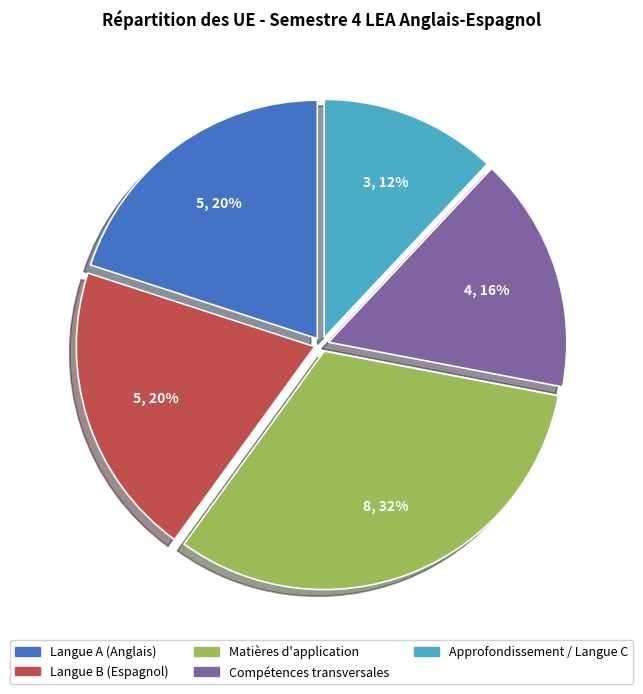

The Compétences transversales slice represents 28% of the pie. True or false?

False